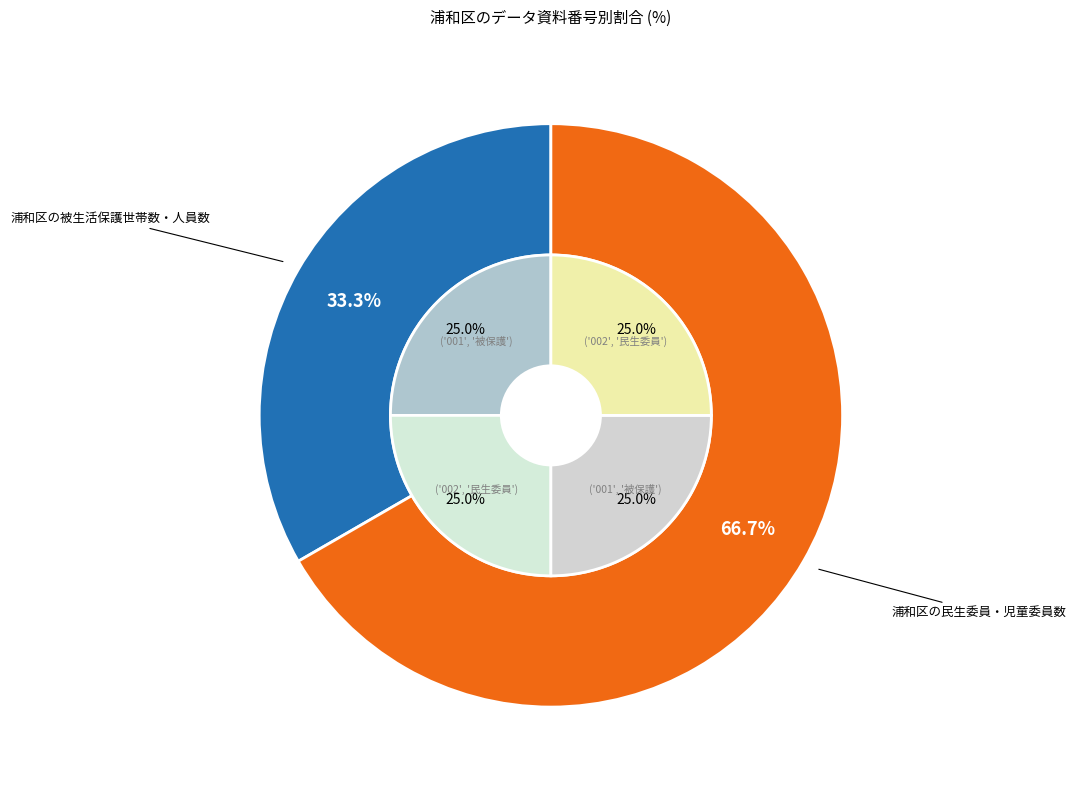

Rank the categories by value from highest to lowest.

浦和区の民生委員・児童委員数, 浦和区の被生活保護世帯数・人員数